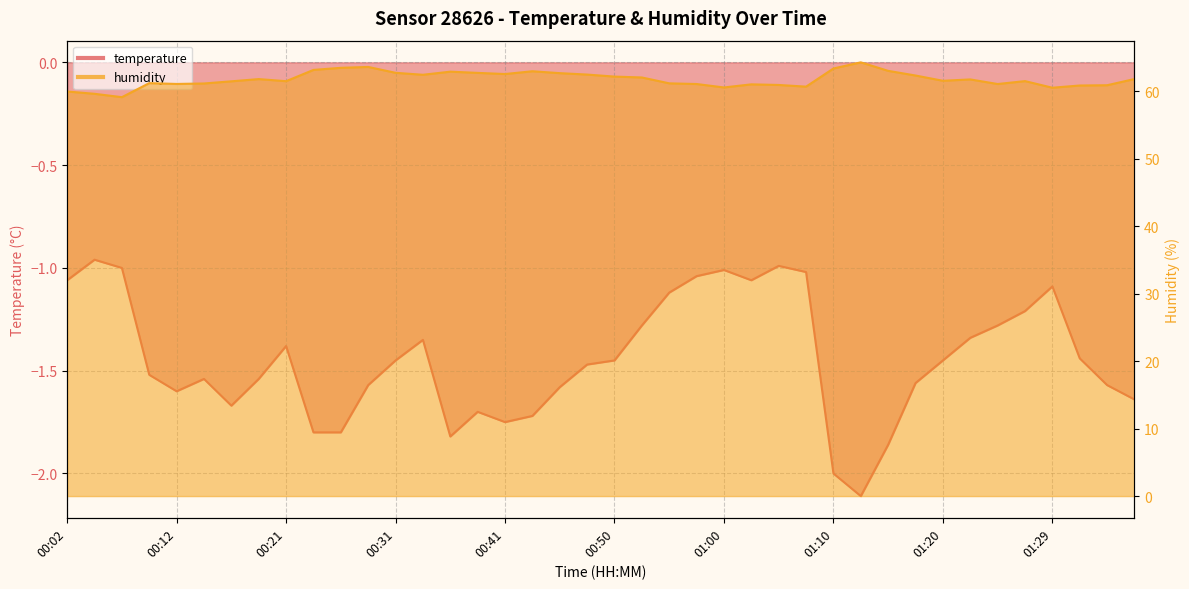

True or false: temperature and humidity cross at least once.

False